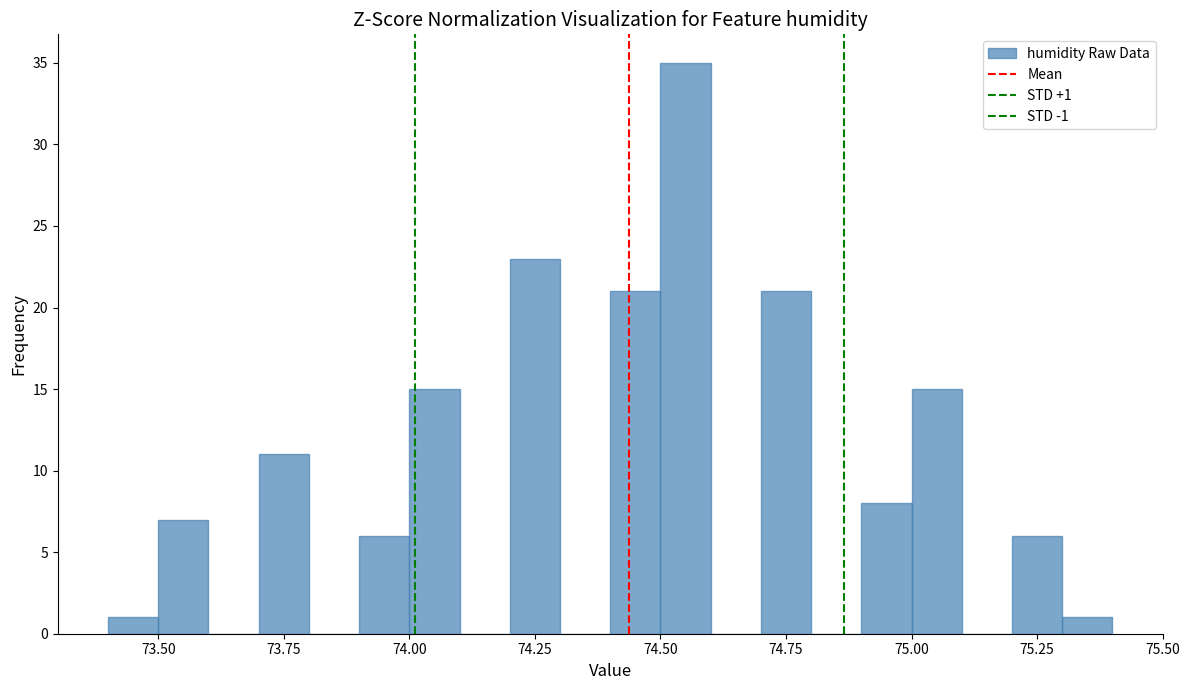

Read against the x-axis, roughly where is the centre of the tallest bar?

74.55